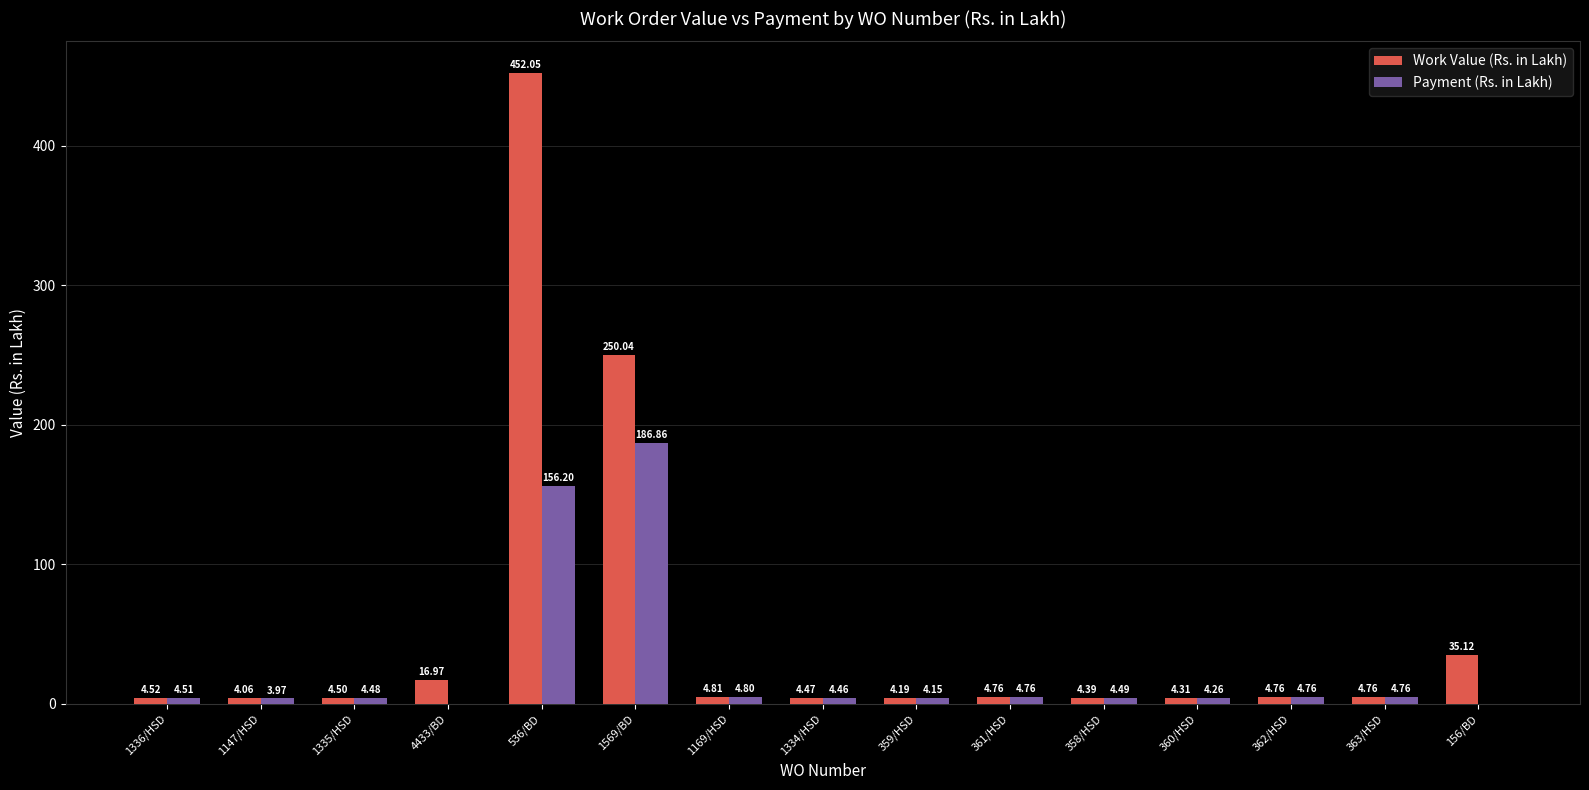

What is the sum of the Payment (Rs. in Lakh) values at 4433/BD and 1335/HSD?

4.5